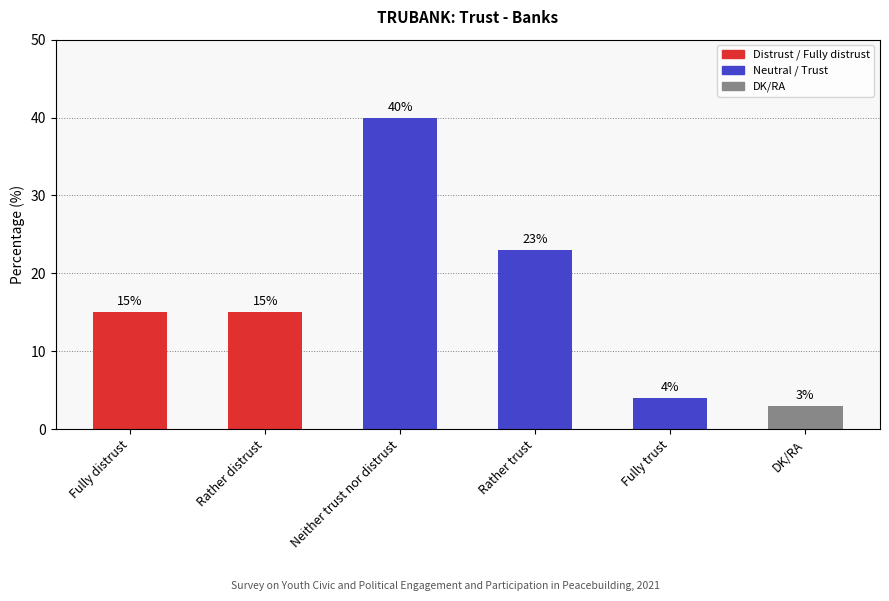

What is the maximum value shown in the chart?

40